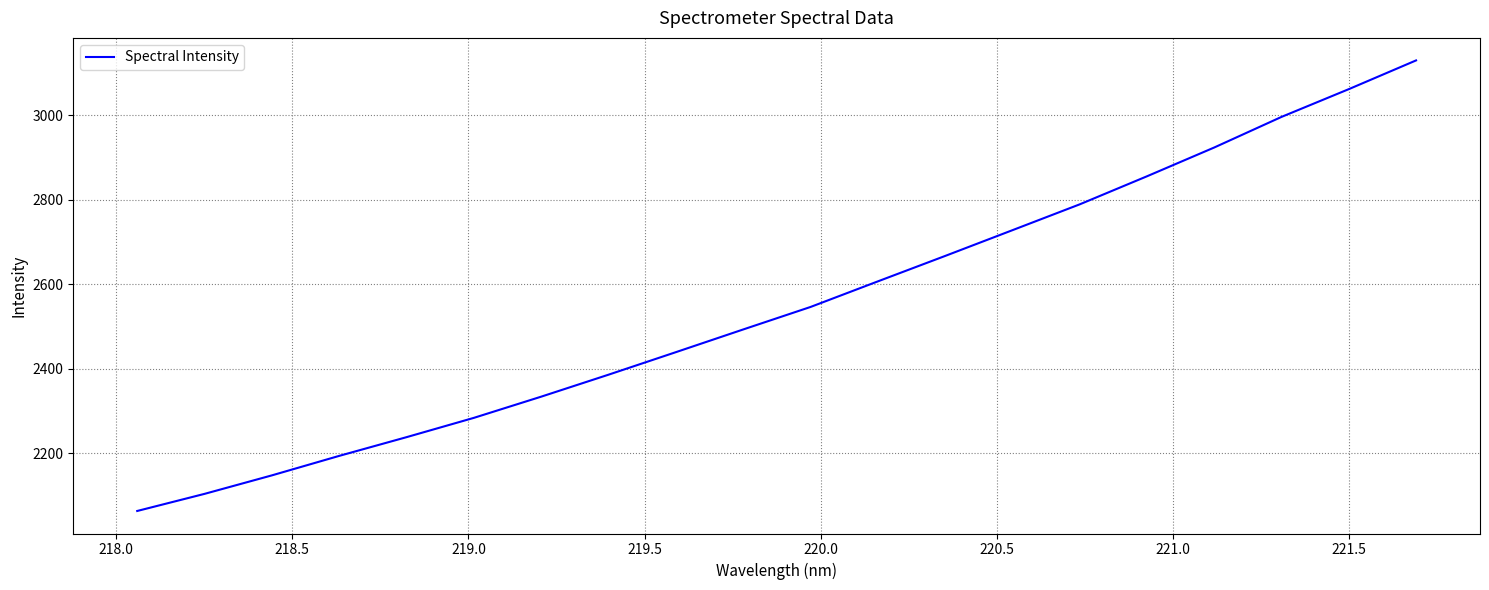

What is the greatest value displayed?

3129.9